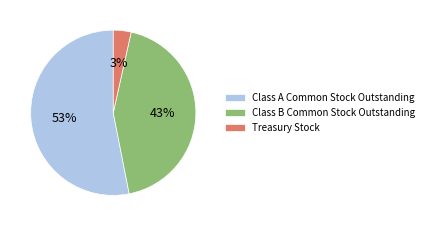

Is Class A Common Stock Outstanding the majority of the pie?

Yes